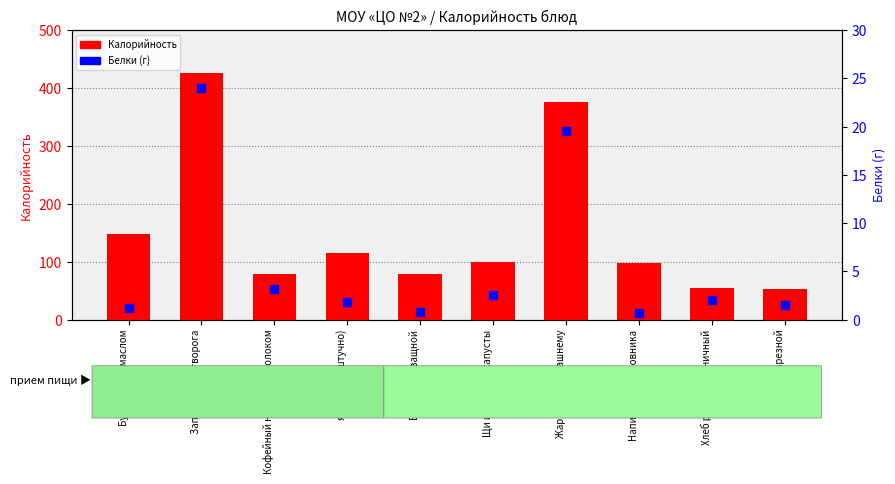

What are all the series names shown in the legend?

Калорийность, Белки (г)